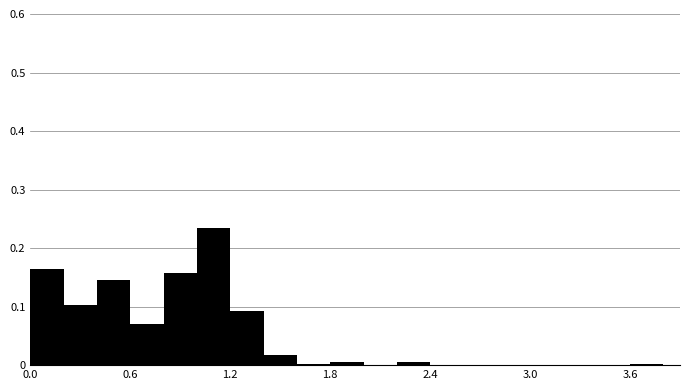

Around what value on the x-axis is the tallest bar? Give the approximate position of its centre, as read against the axis.

1.1